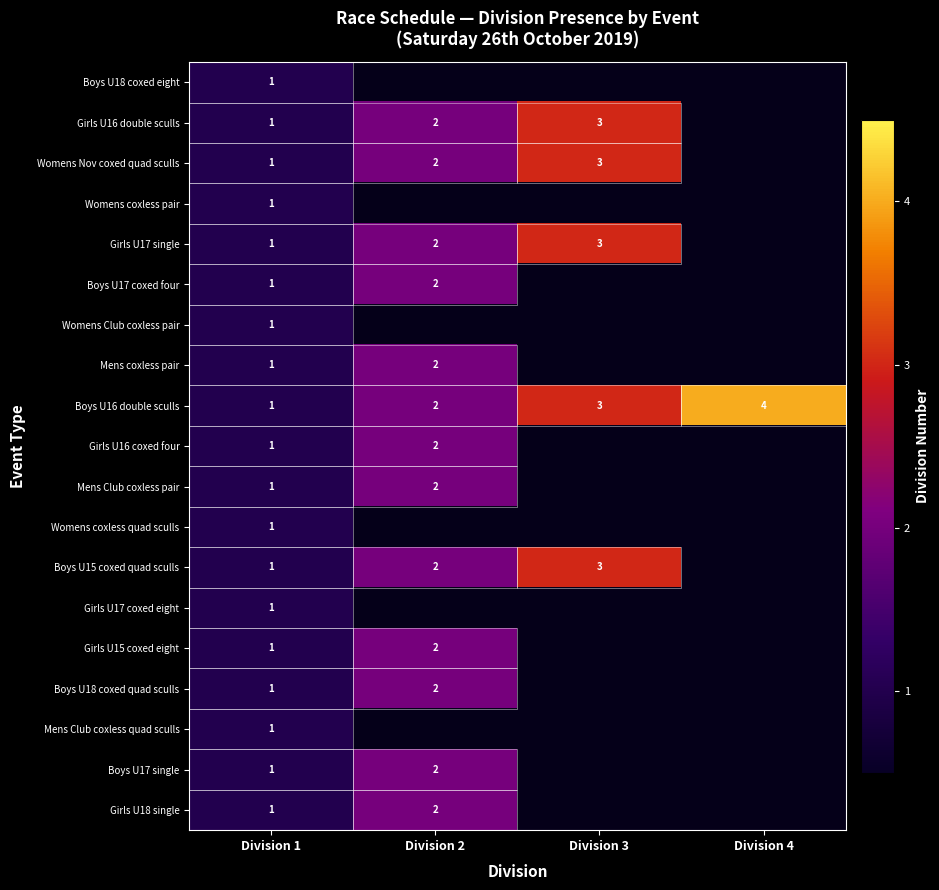

Is it true that Boys U15 coxed quad sculls equals 4 at Division 3?

False